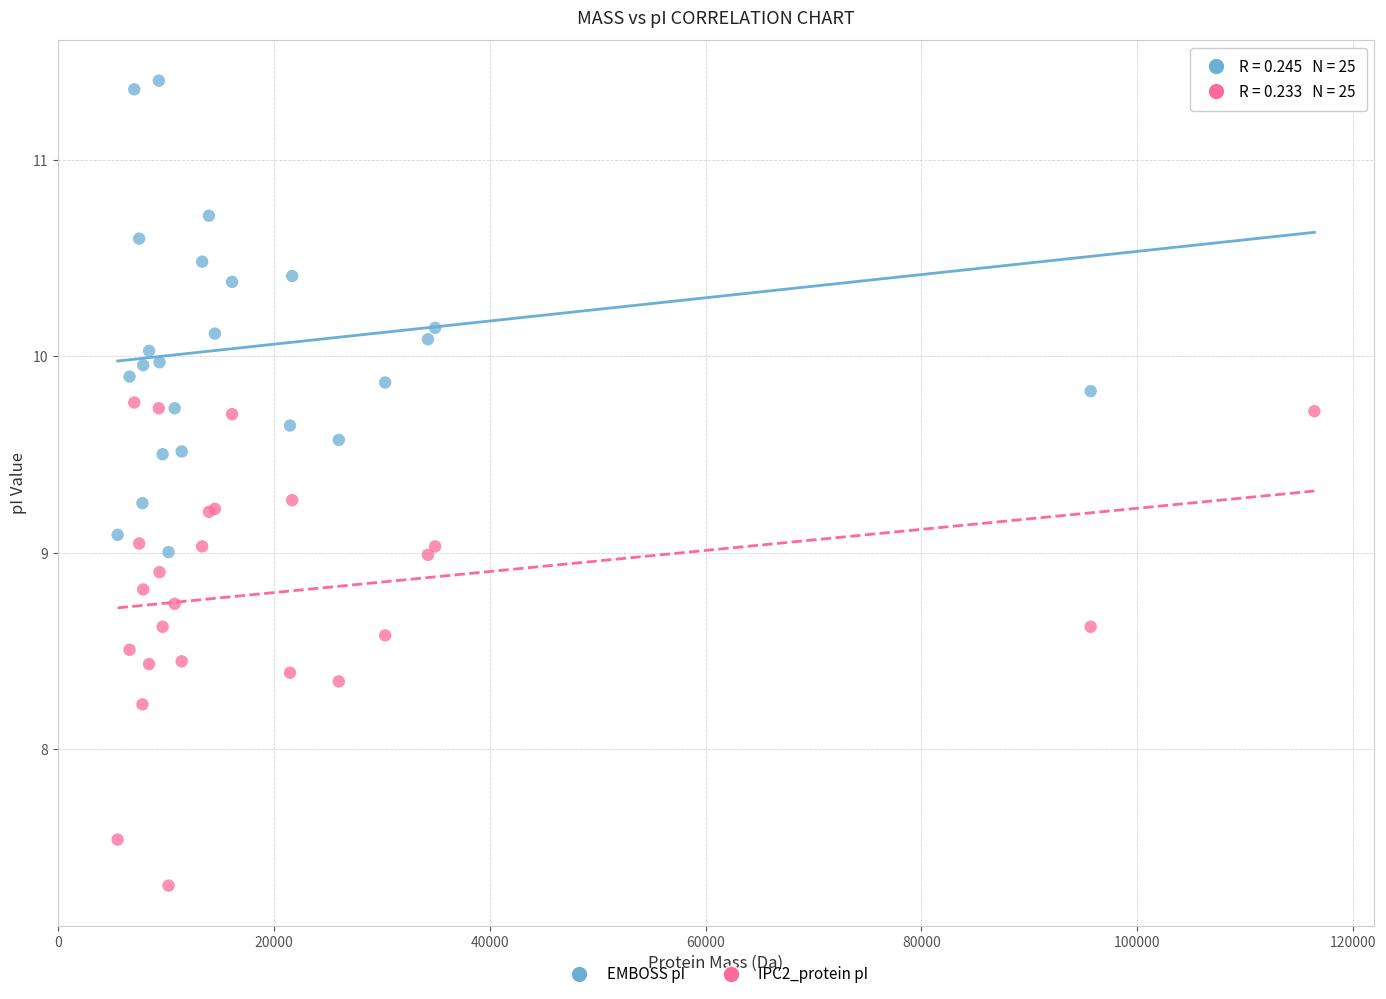

Which series contains the highest Y value?

EMBOSS pI